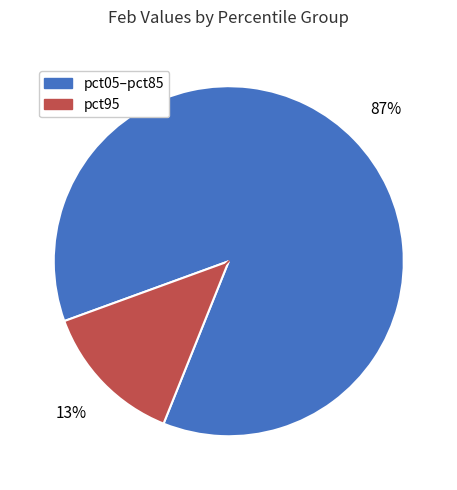

Is there a majority slice in this chart?

Yes